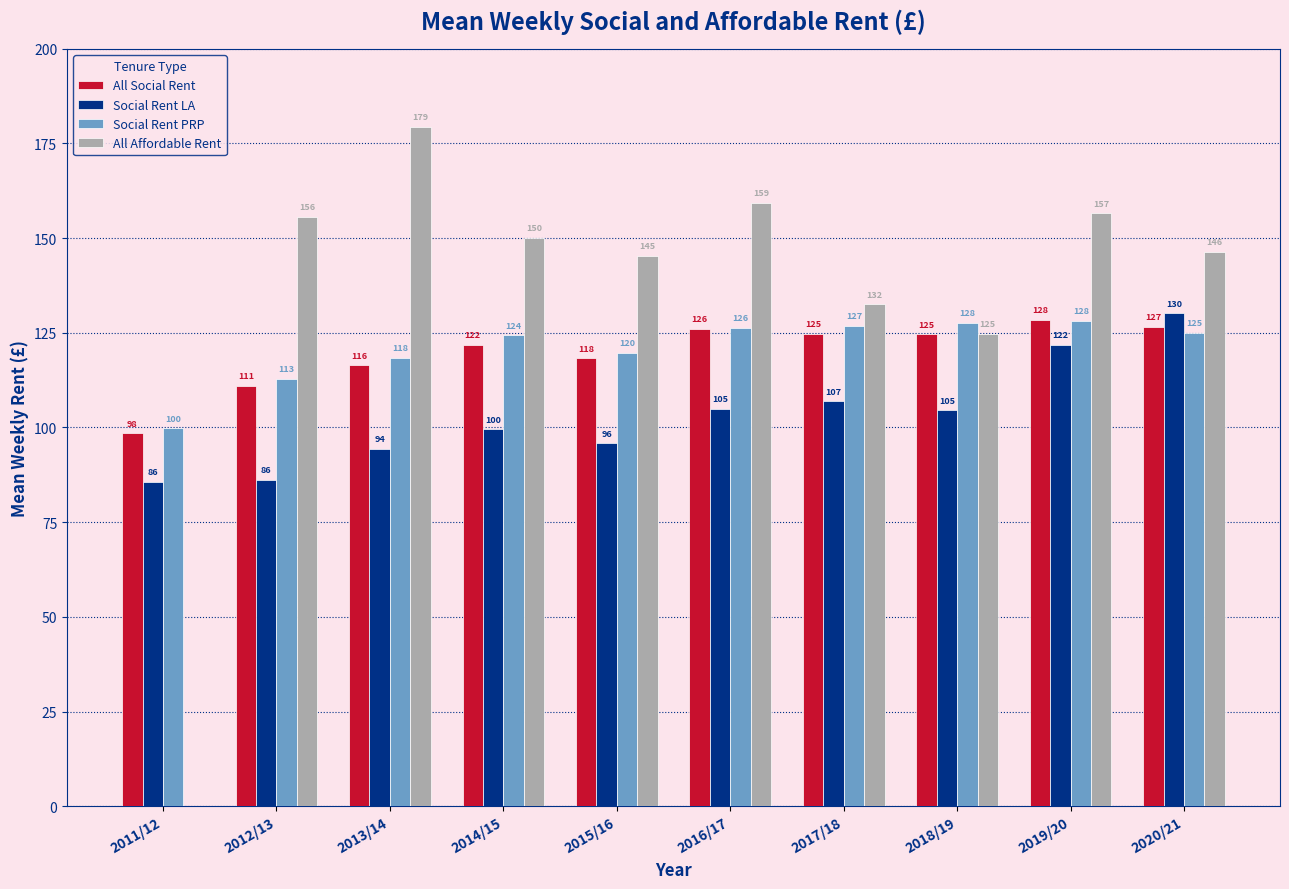

Where is Social Rent LA nearest to the value 107?

2017/18